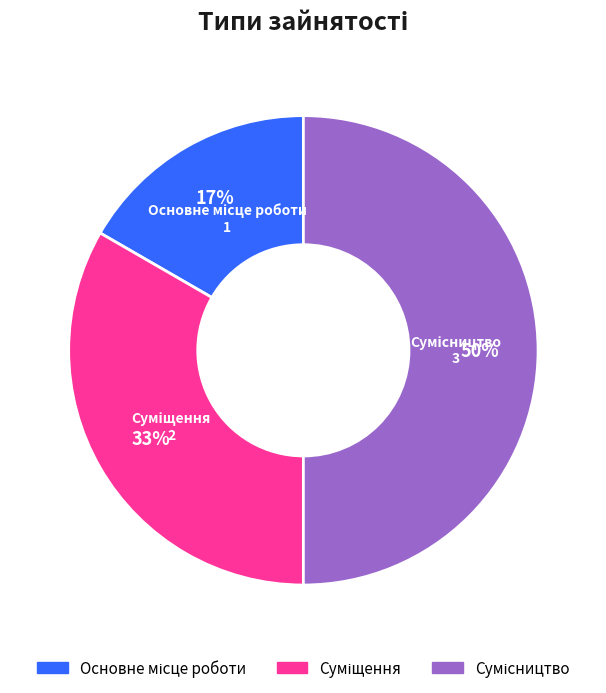

To the nearest percent, what is the average slice percentage?

33%